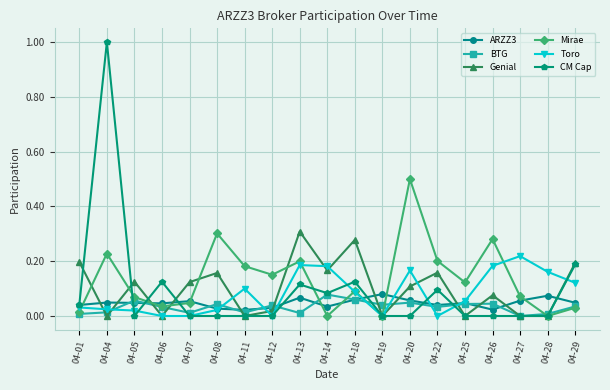

Is the value of BTG at 04-28 greater than the value of Genial at 04-22?

No